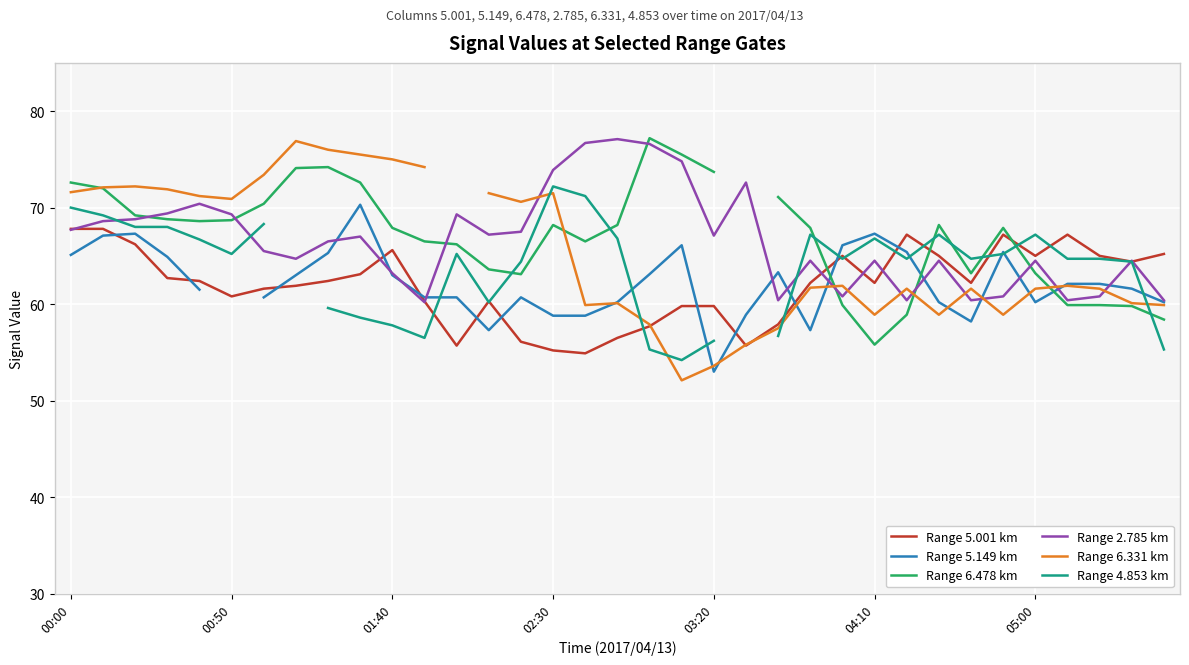

What is the maximum value for Range 6.478 km?

77.2